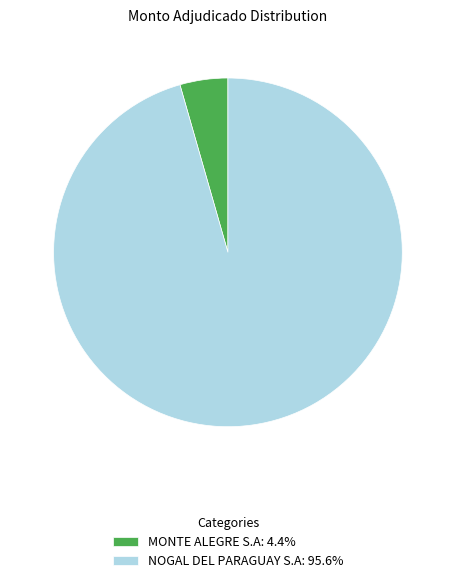

Does any single category account for the majority?

Yes